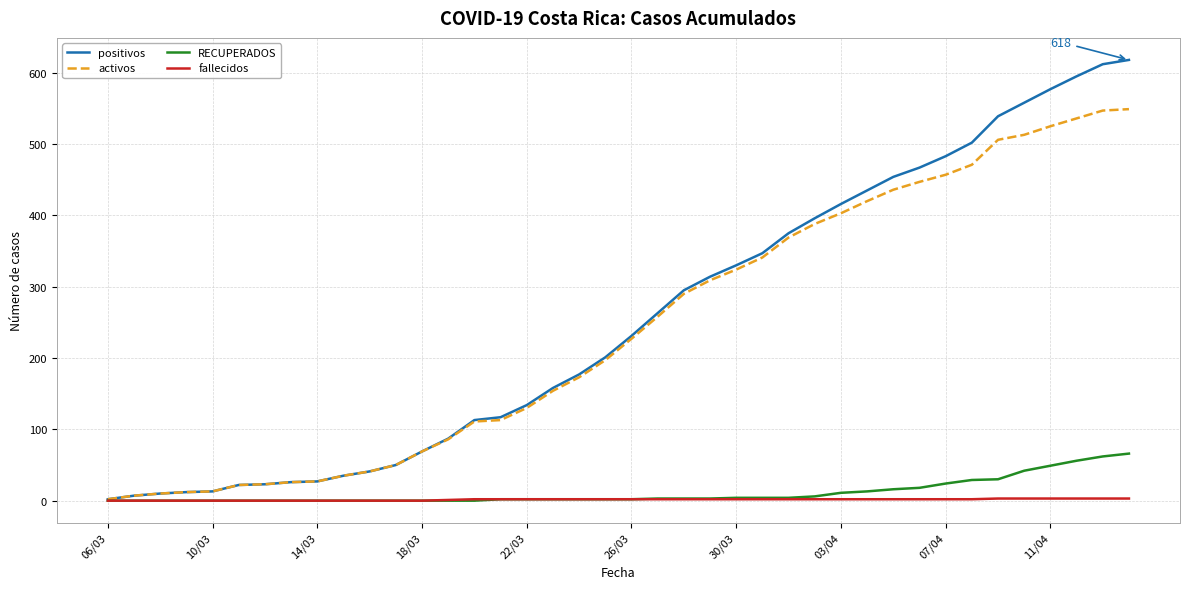

What is the sum of all activos values?

9617